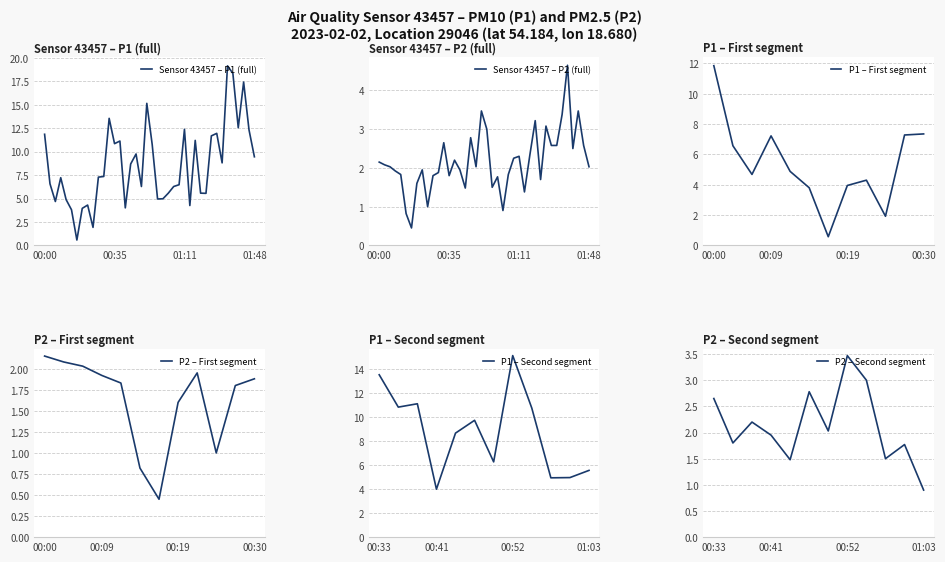

The Sensor 43457 – P1 (full) series shows 9.4 at 01:48. True or false?

True